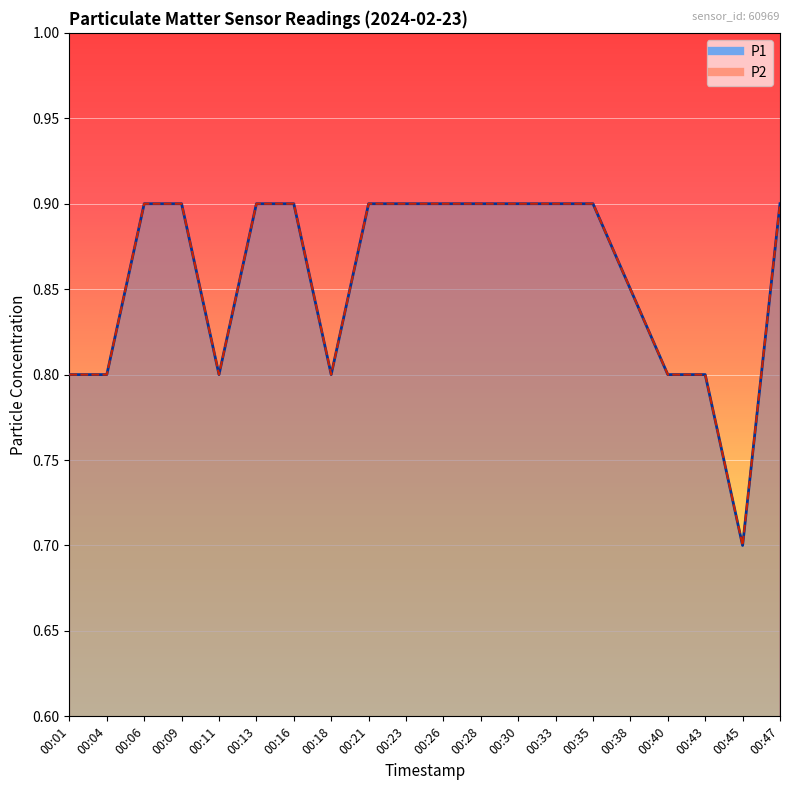

Reading right to left, what are all the values shown in this chart?

P1: 00:47=0.9	00:45=0.7	00:43=0.8	00:40=0.8	00:38=0.8	00:35=0.9	00:33=0.9	00:30=0.9	00:28=0.9	00:26=0.9	00:23=0.9	00:21=0.9	00:18=0.8	00:16=0.9	00:13=0.9	00:11=0.8	00:09=0.9	00:06=0.9	00:04=0.8	00:01=0.8
P2: 00:47=0.9	00:45=0.7	00:43=0.8	00:40=0.8	00:38=0.8	00:35=0.9	00:33=0.9	00:30=0.9	00:28=0.9	00:26=0.9	00:23=0.9	00:21=0.9	00:18=0.8	00:16=0.9	00:13=0.9	00:11=0.8	00:09=0.9	00:06=0.9	00:04=0.8	00:01=0.8